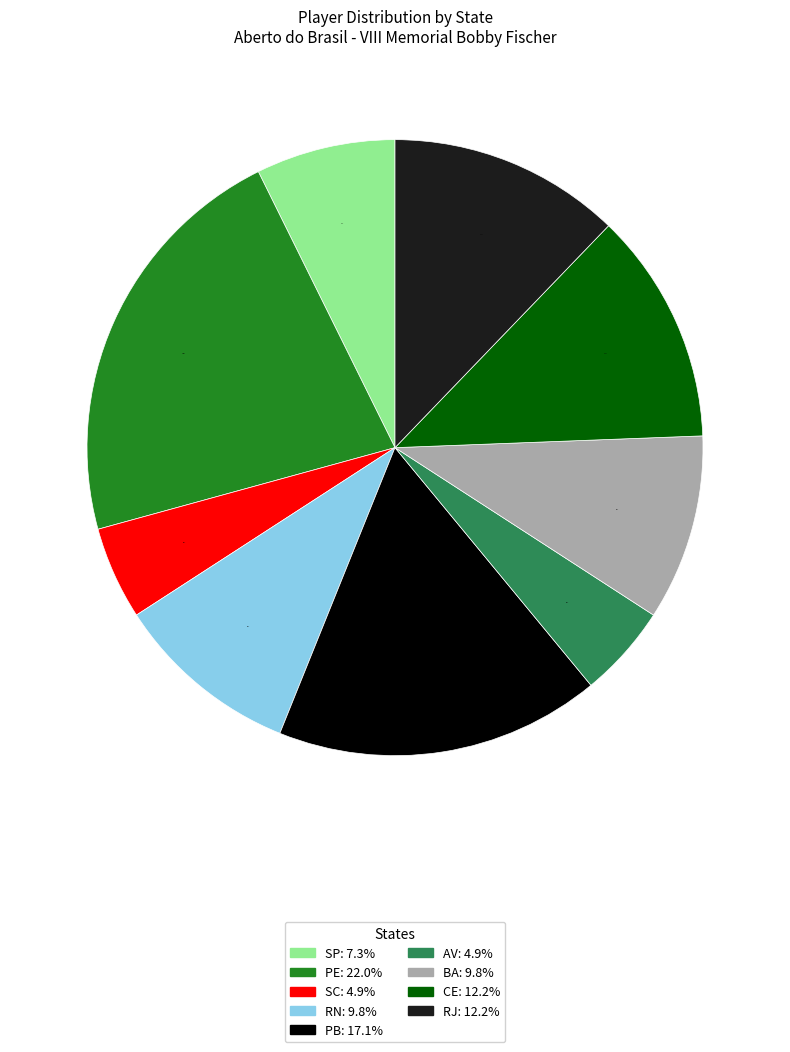

To the nearest percent, what percentage of the pie is RJ?

12%